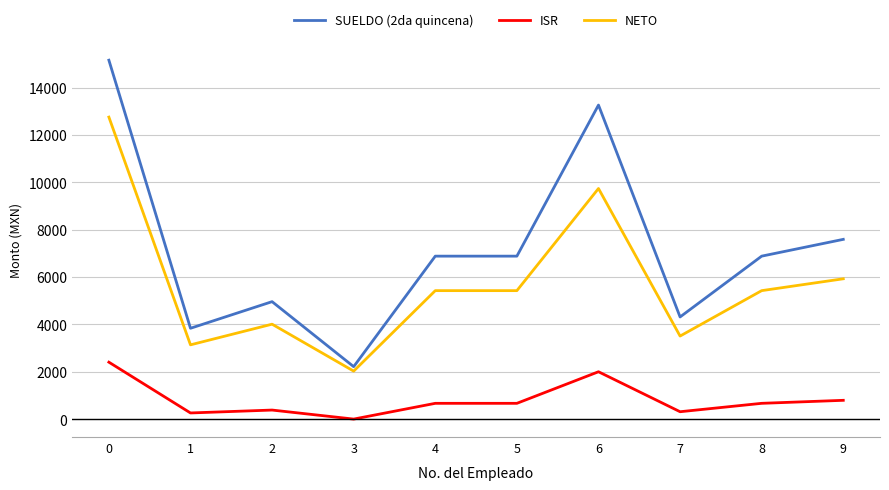

Which series has the widest spread of values?

SUELDO (2da quincena)